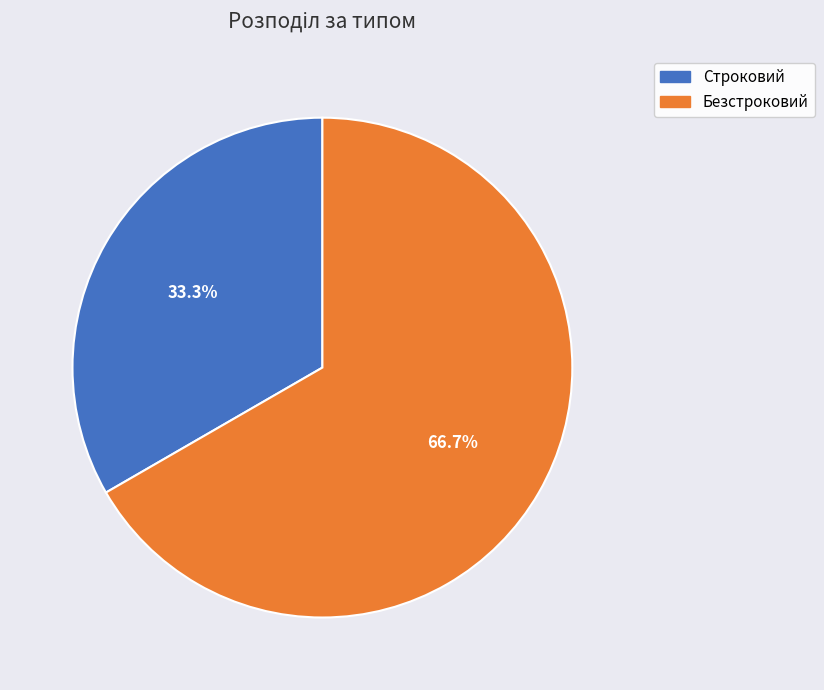

Between Строковий and Безстроковий, which is larger?

Безстроковий